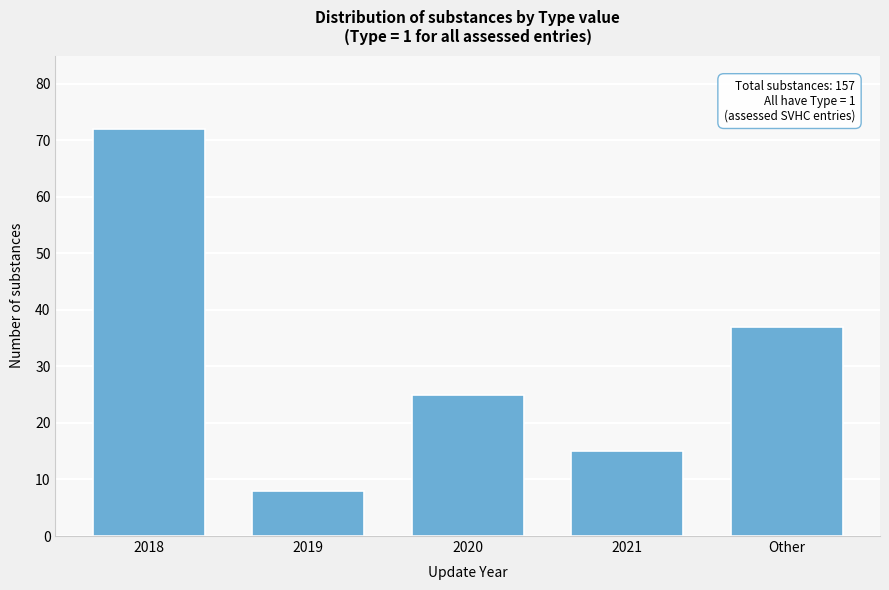

Reading left to right, what are all the values shown in this chart?

72	8	25	15	37